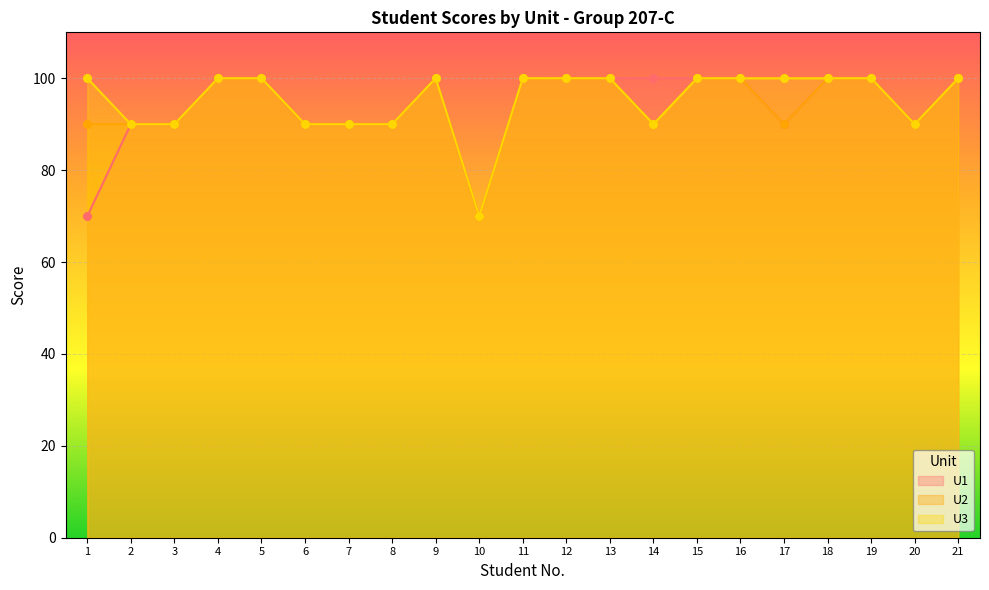

At how many categories does at least one series exceed 92?

14